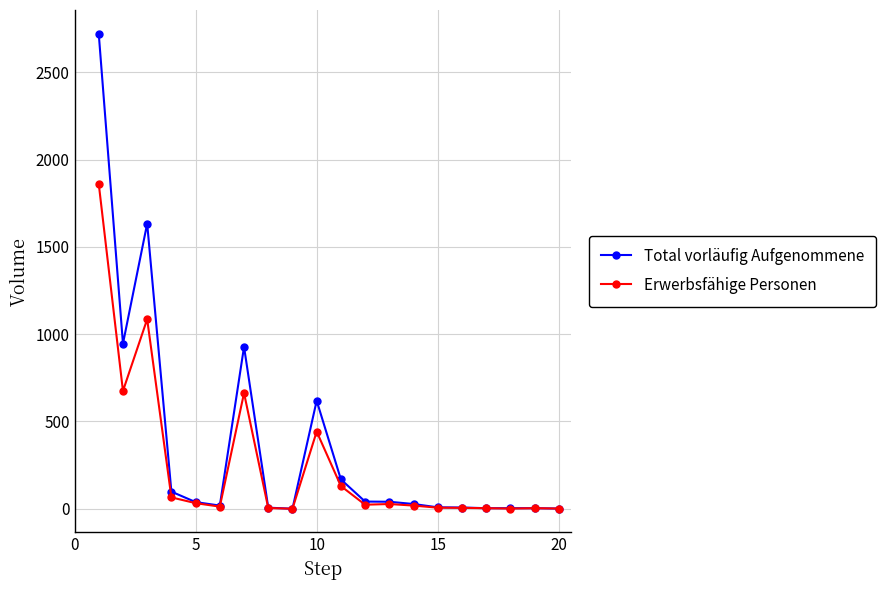

Count the number of categories in the chart.

20